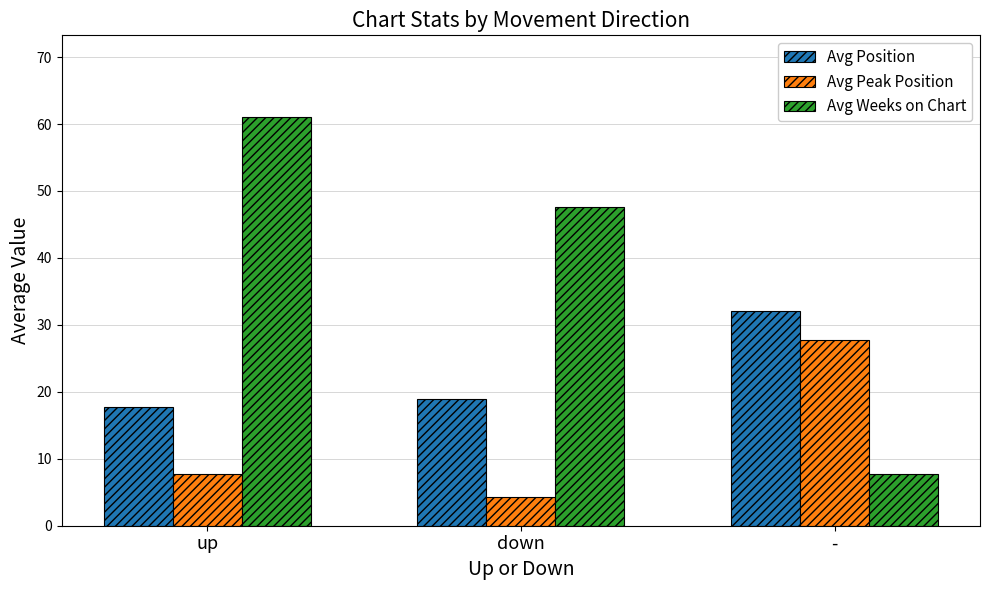

List the series in order of their peak value, lowest first.

Avg Peak Position, Avg Position, Avg Weeks on Chart